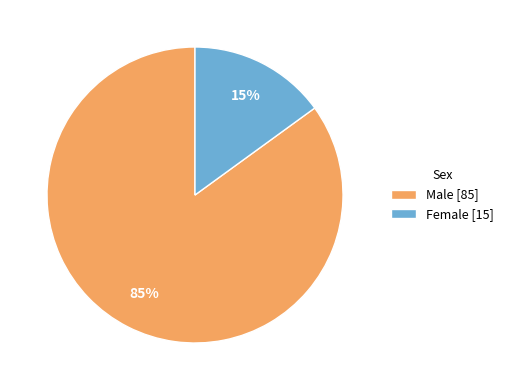

To the nearest percent, what portion does Female represent?

15%